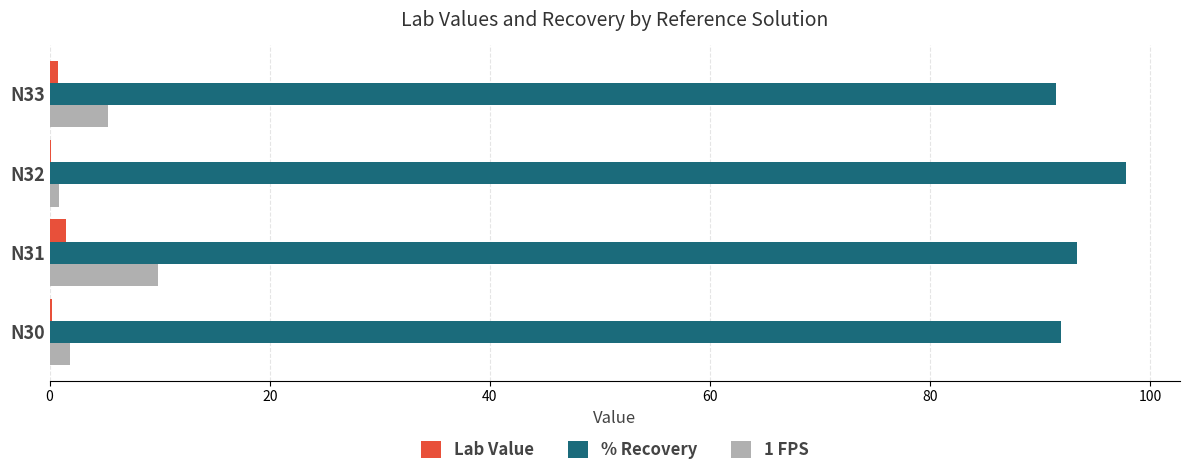

What is the maximum value for 1 FPS?

9.8